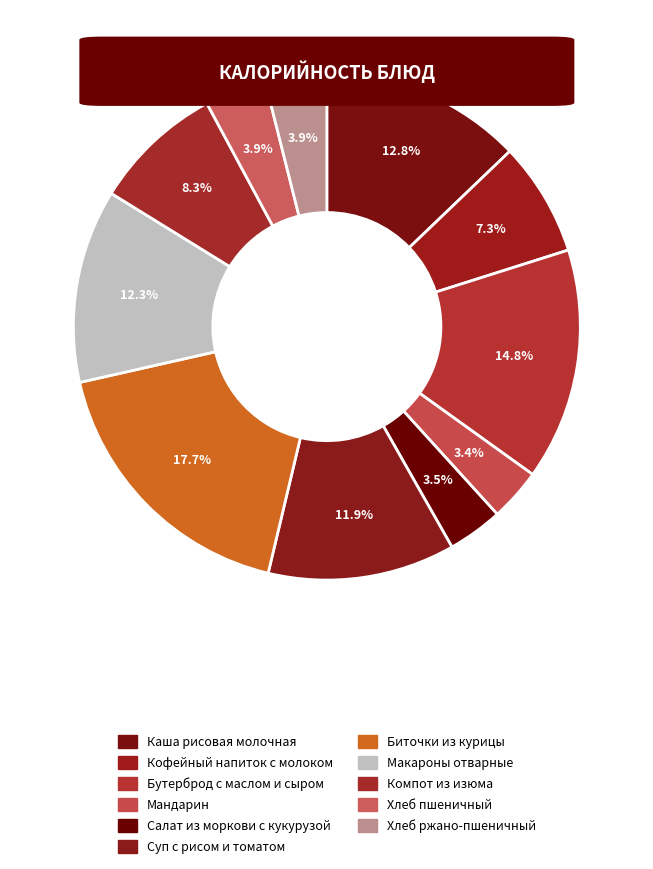

Count the number of slices in the pie.

11